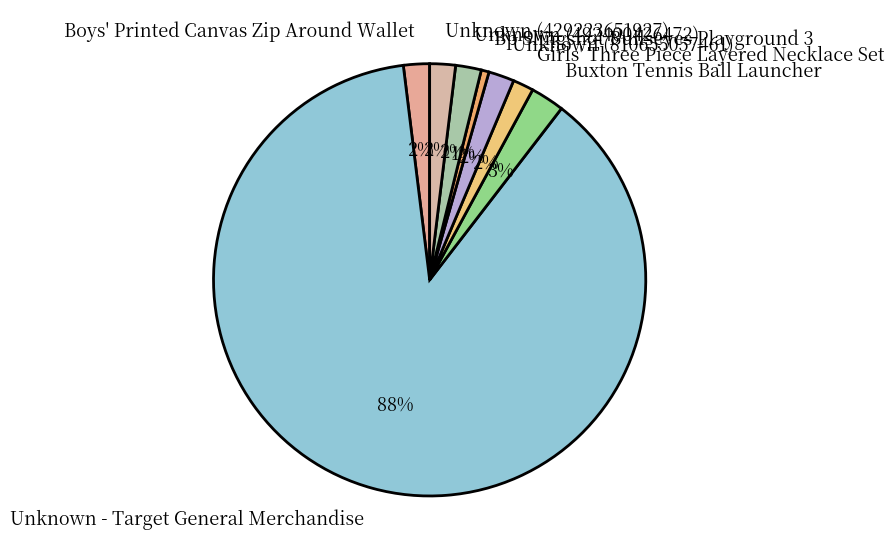

To the nearest percent, what portion does Unknown (429223651927) represent?

2%